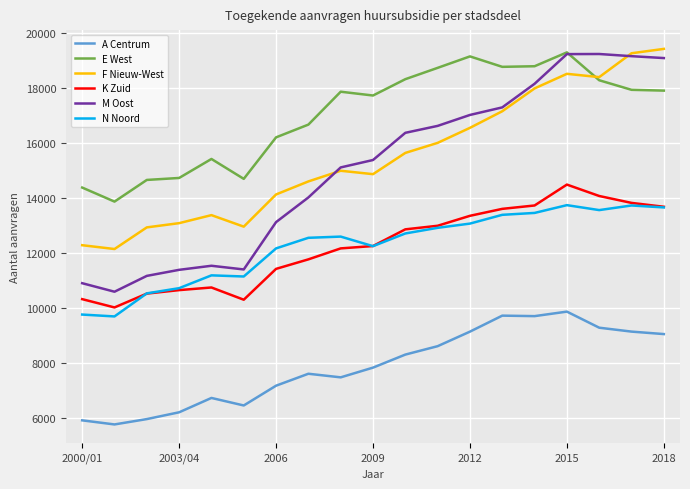

In E West, how many points are lower than both neighbors (excluding endpoints)?

4